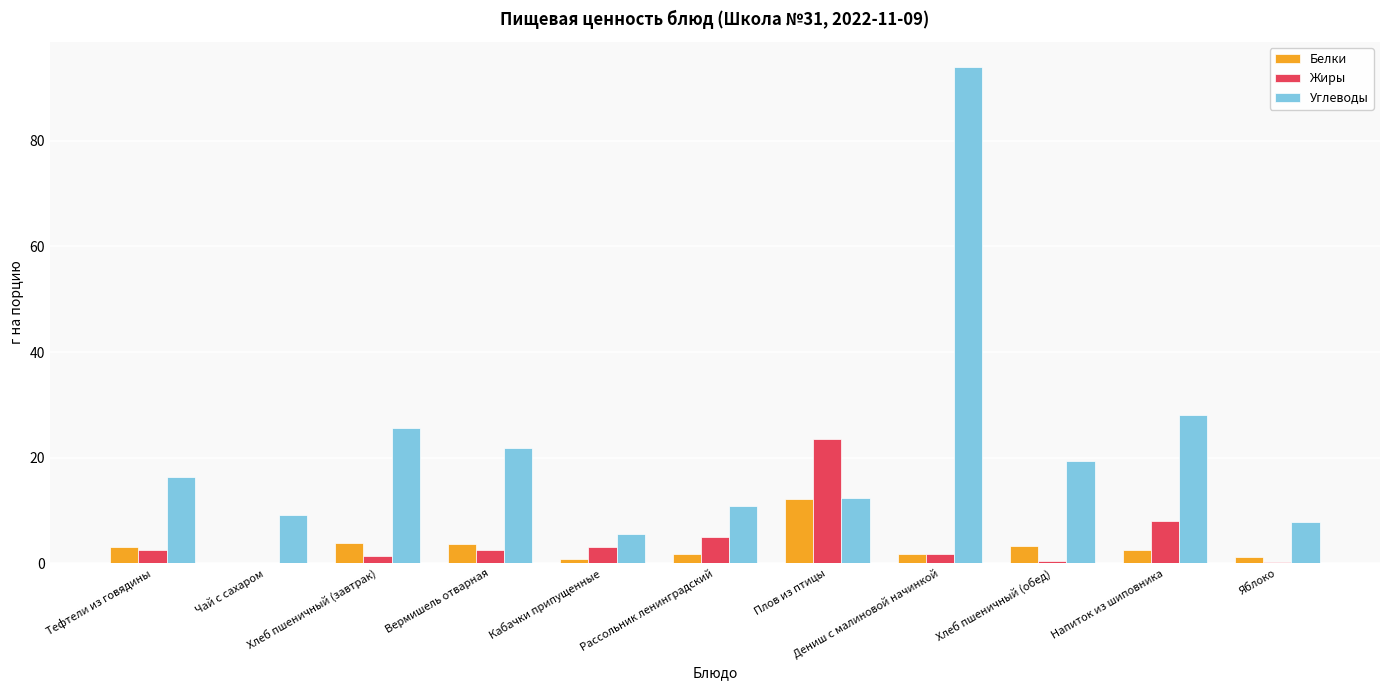

At which label does Белки reach its peak?

Плов из птицы